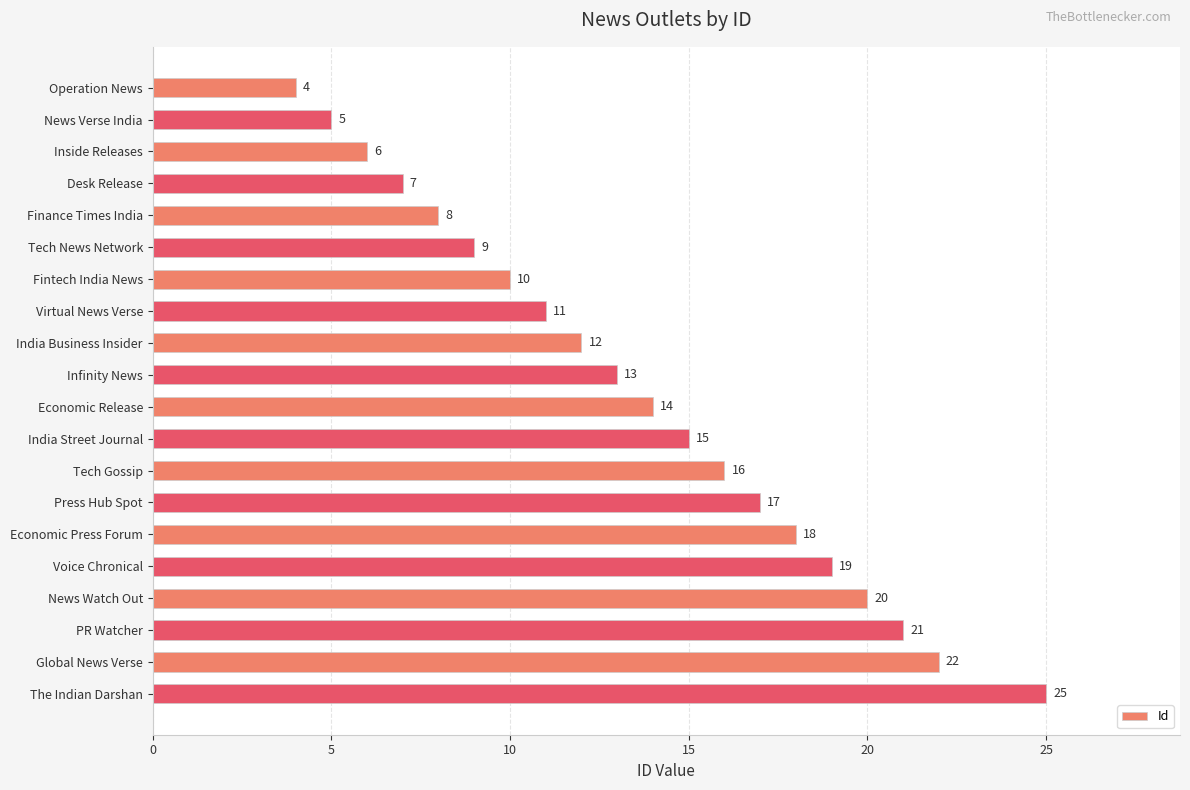

What is the smallest value displayed?

4